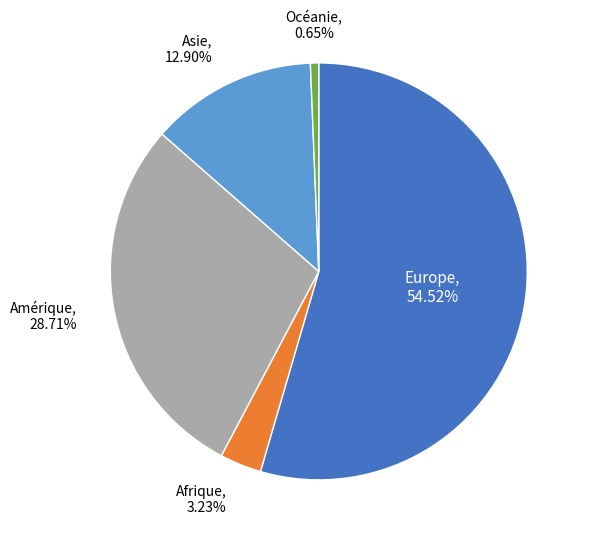

Is there any slice that represents more than half of the pie?

Yes